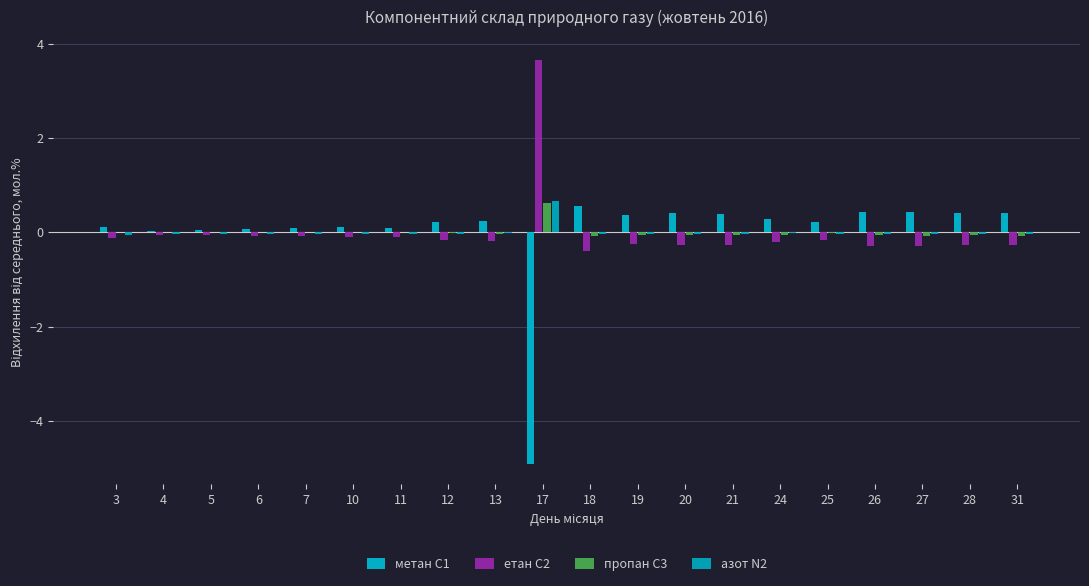

Which series has the widest spread of values?

метан С1